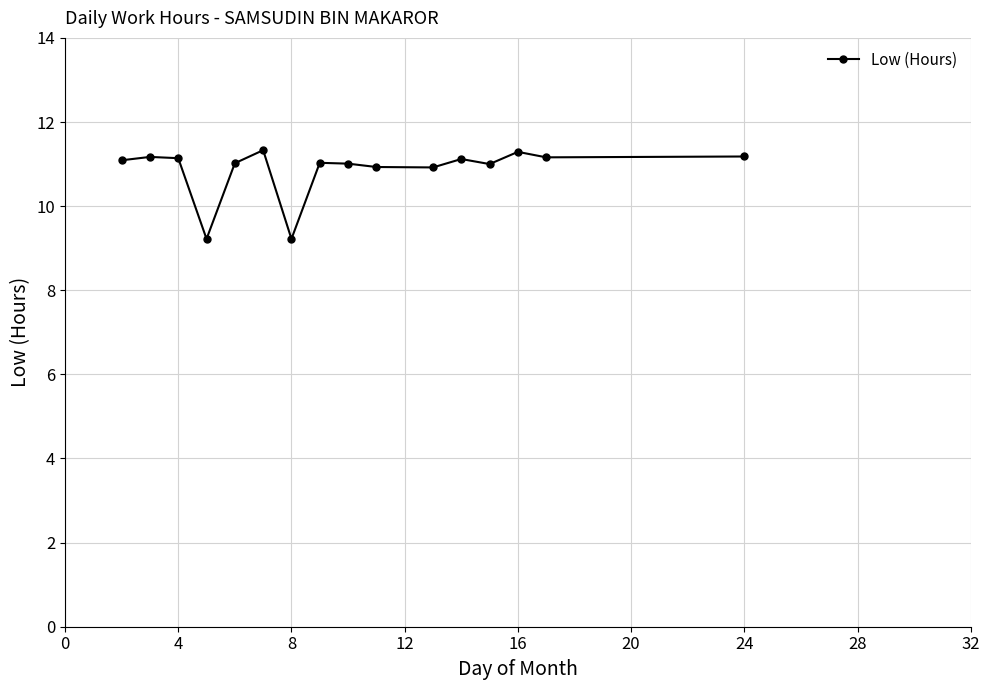

True or false: the data has more than 2 interior local peaks.

True